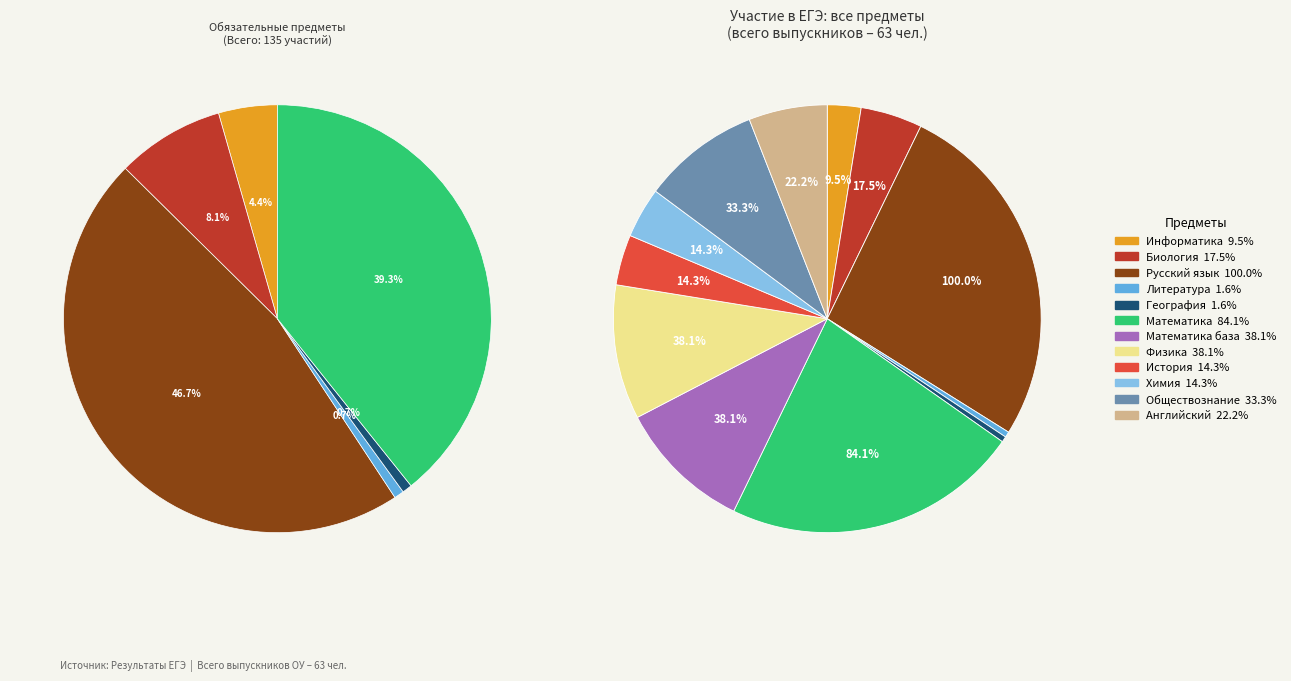

Combined, what portion of the pie is Информатика and История?

6.4%